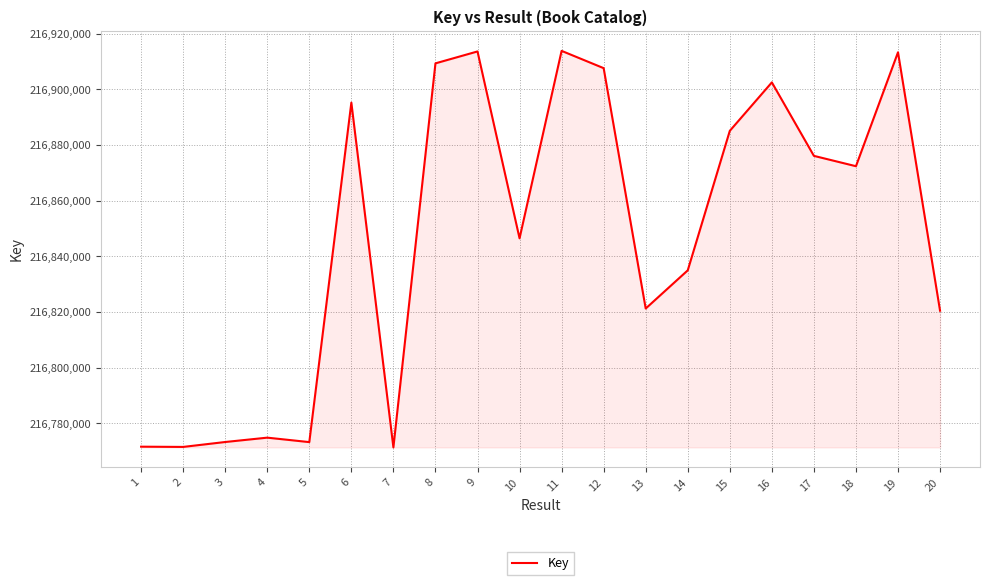

What is the ratio of the value at 11 to the value at 12?

1.0